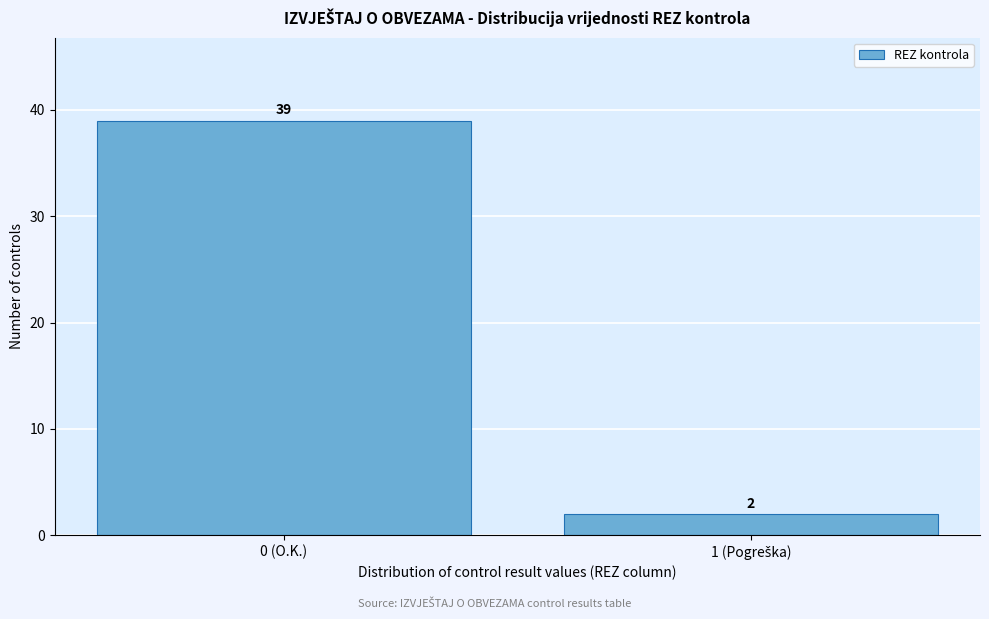

Reading right to left, what are all the values shown in this chart?

2	39